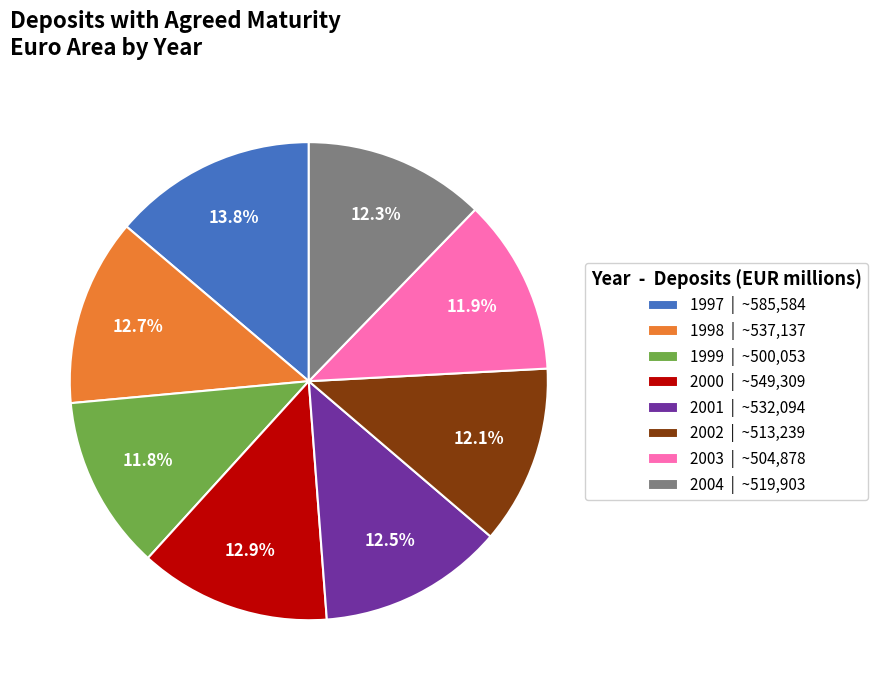

How many slices are in this pie chart?

8